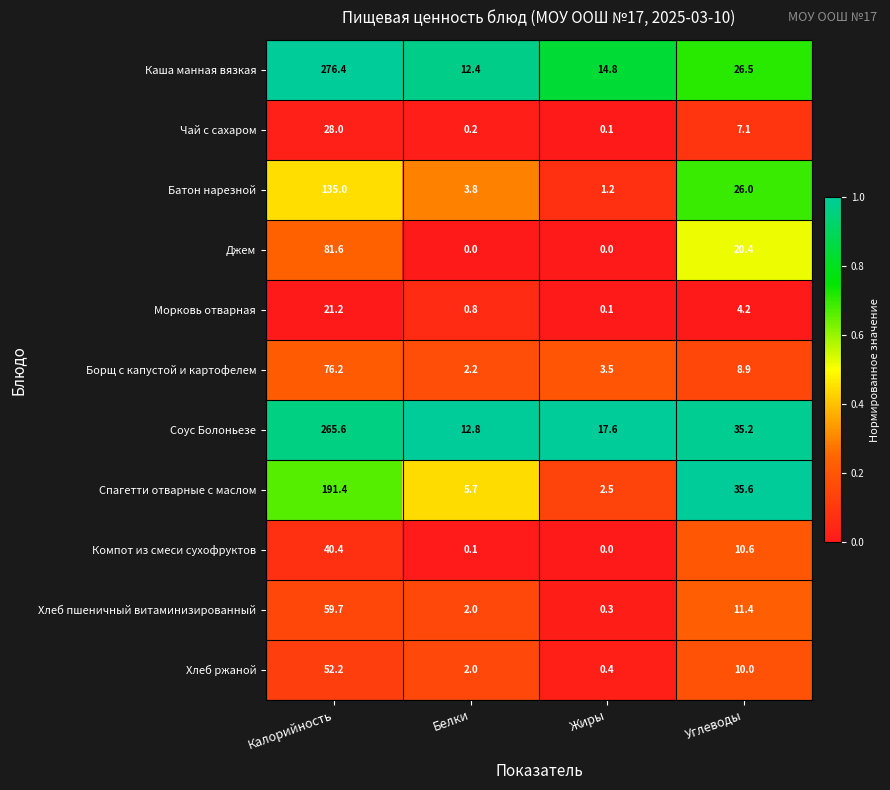

True or false: Борщ с капустой и картофелем has a value of 3.2 at Белки.

False